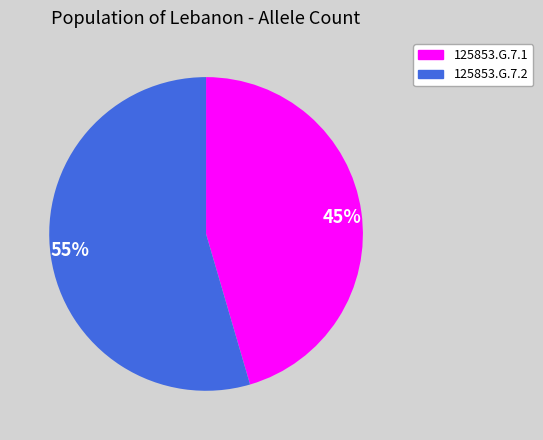

How many segments does this pie chart have?

2